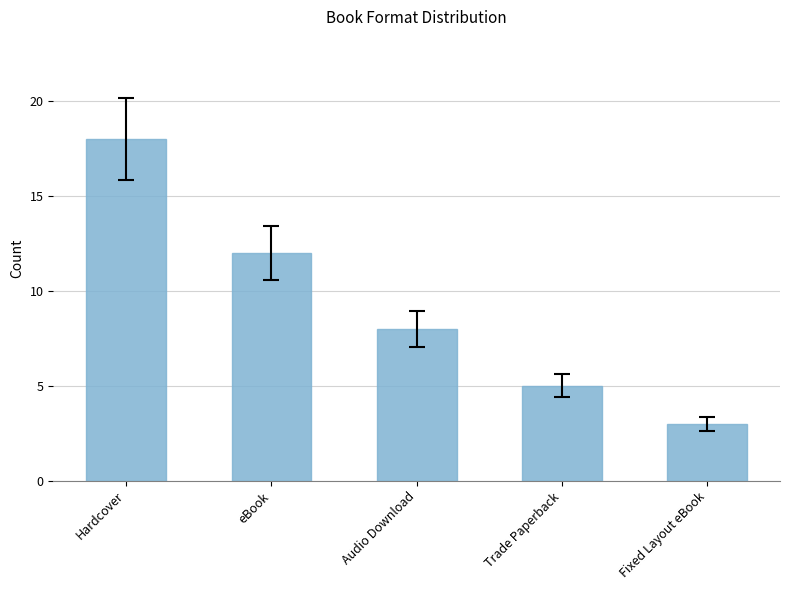

Are the bars grouped side by side (vs. stacked)?

No